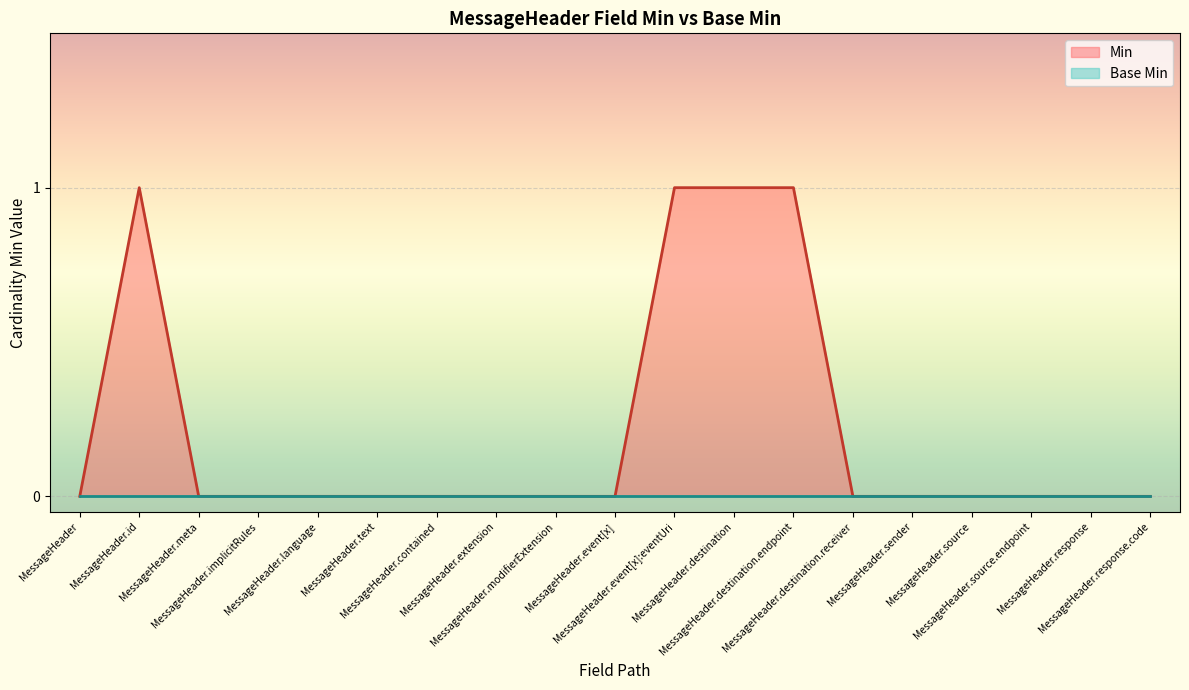

Reading right to left, list all the values displayed in this chart.

0	0	0	0	0	0	1	1	1	0	0	0	0	0	0	0	0	1	0